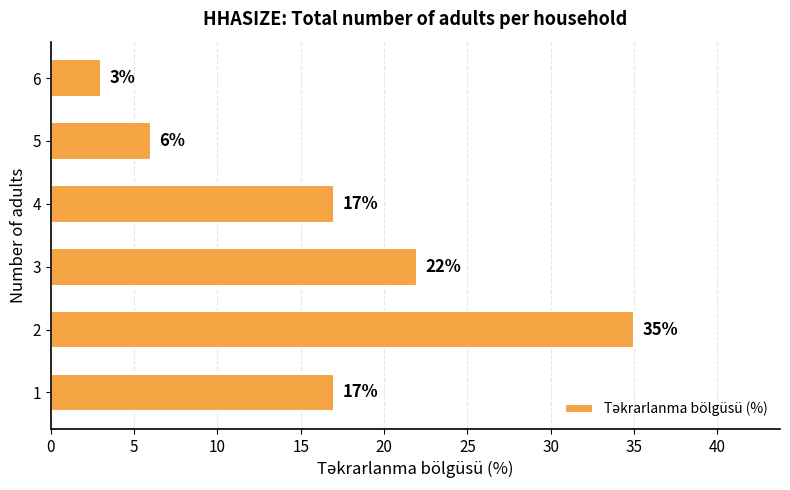

At which category does the chart reach its minimum across all series?

6